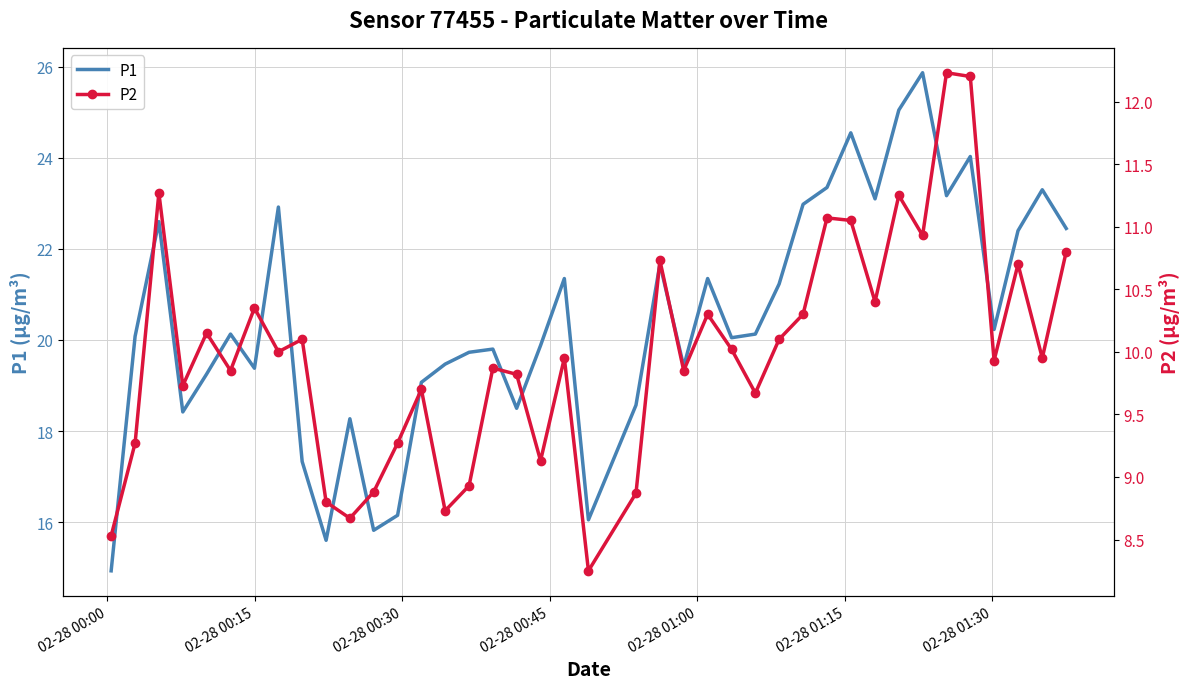

Count the number of categories in the chart.

40